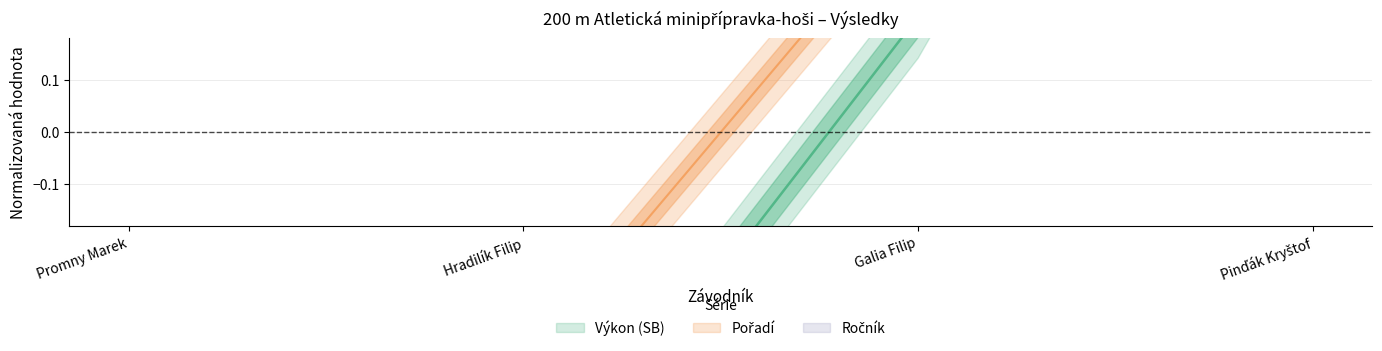

How many values in Pořadí are below zero?

2